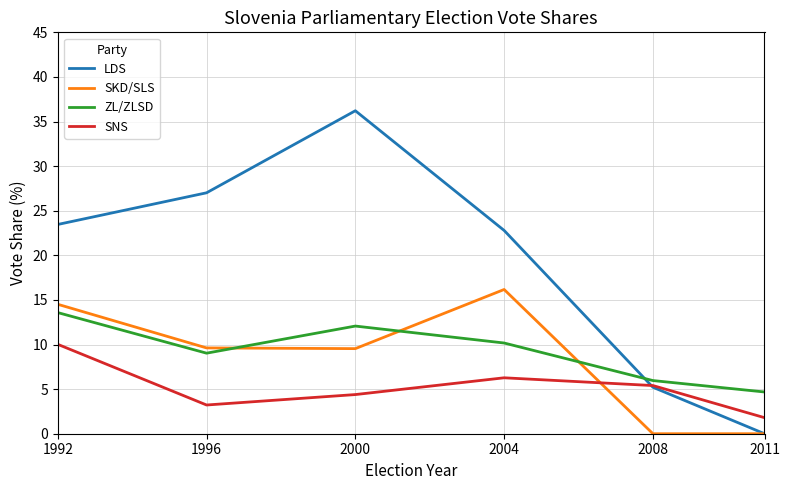

What is the total value across all series at 2008?

16.6